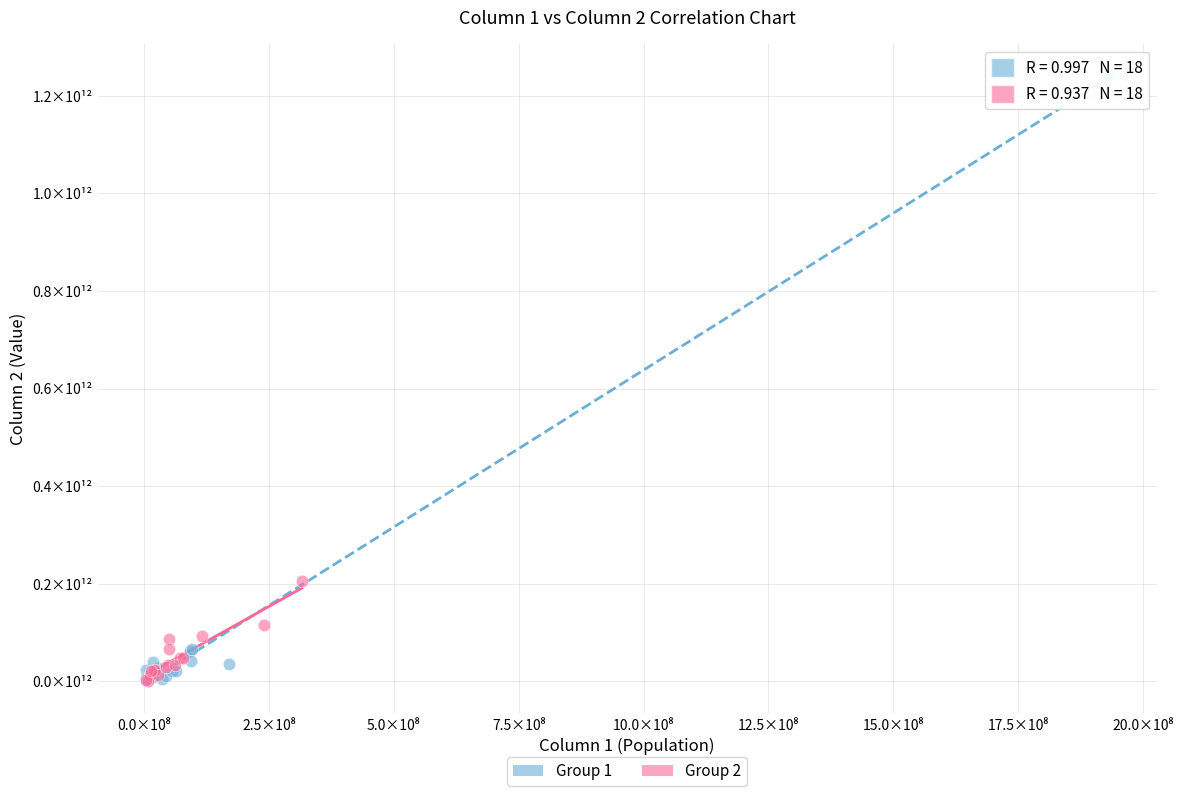

What are all the series names shown in the legend?

Group 1, Group 2